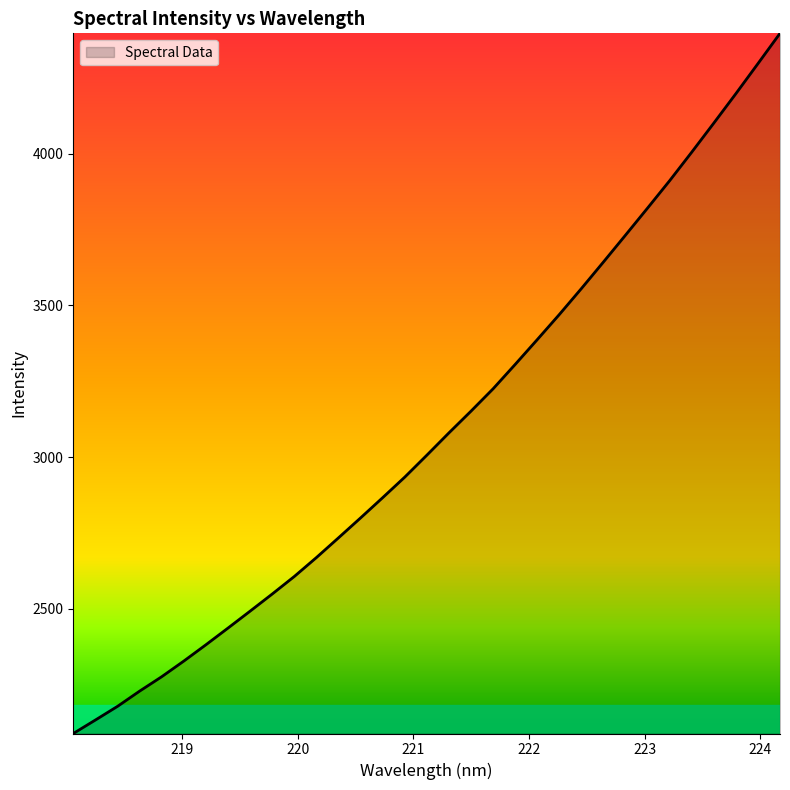

What is the greatest value displayed?

4397.4